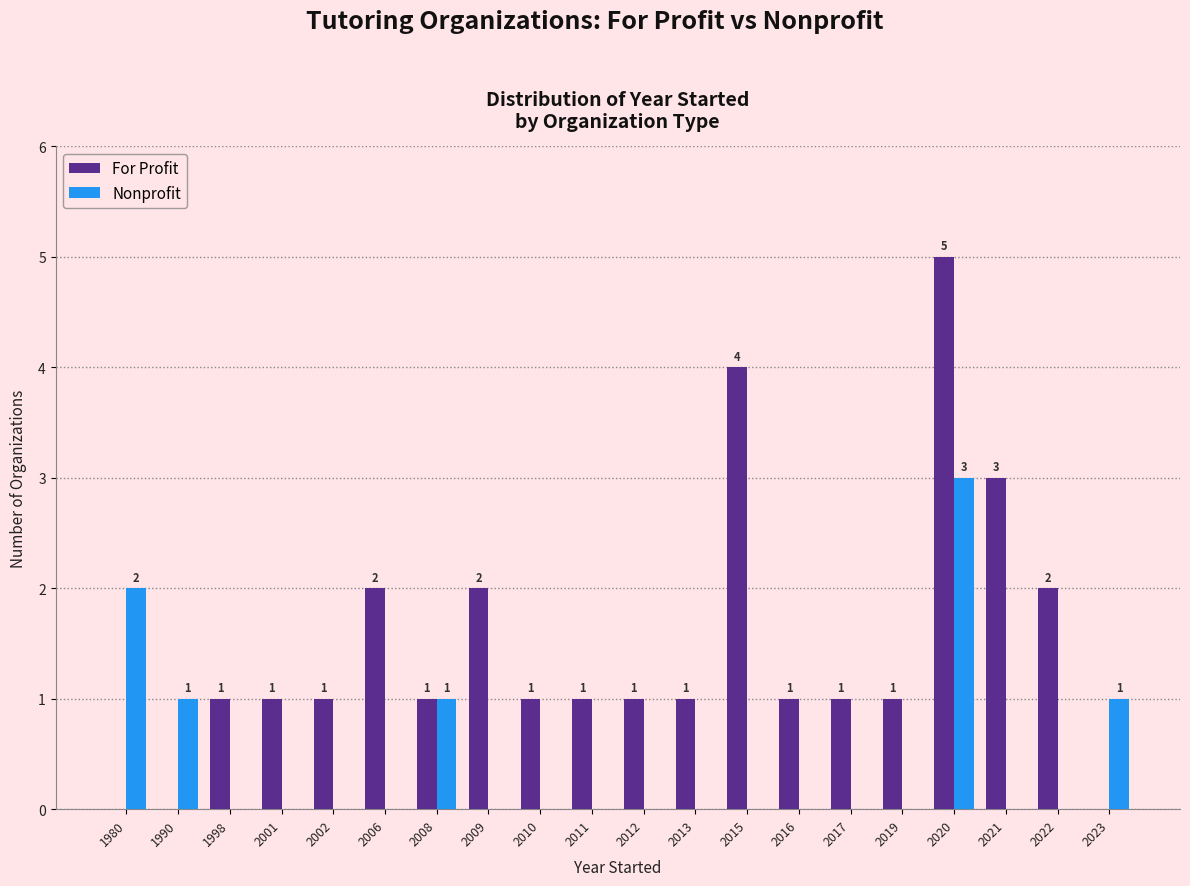

The value of For Profit at 2019 is 1. True or false?

True